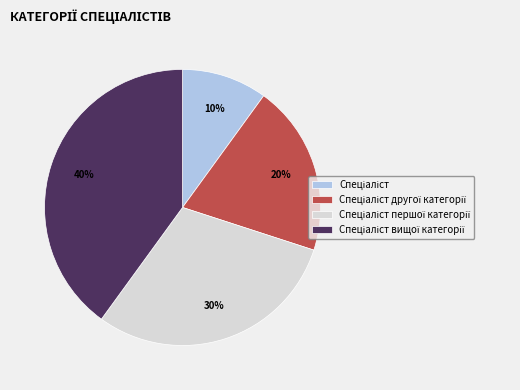

To the nearest percent, what is the average slice percentage?

25%